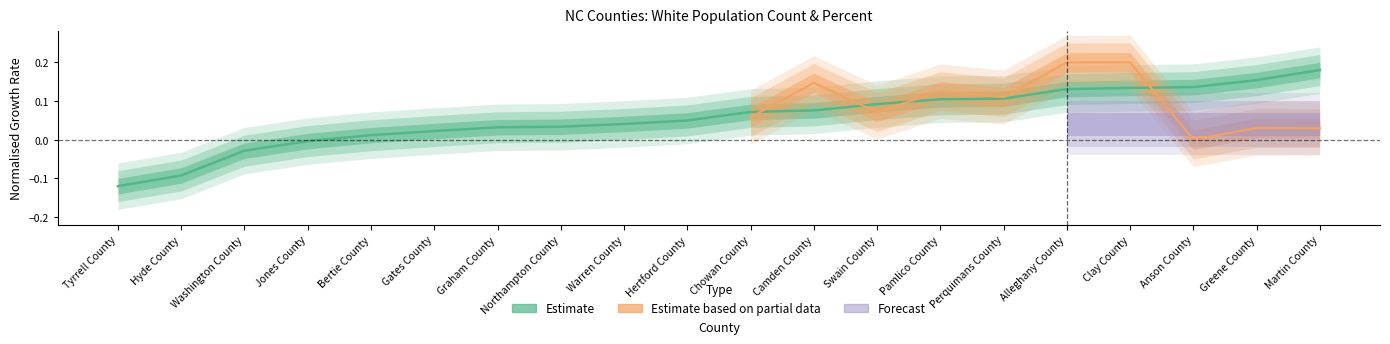

What is the average value?

0.1